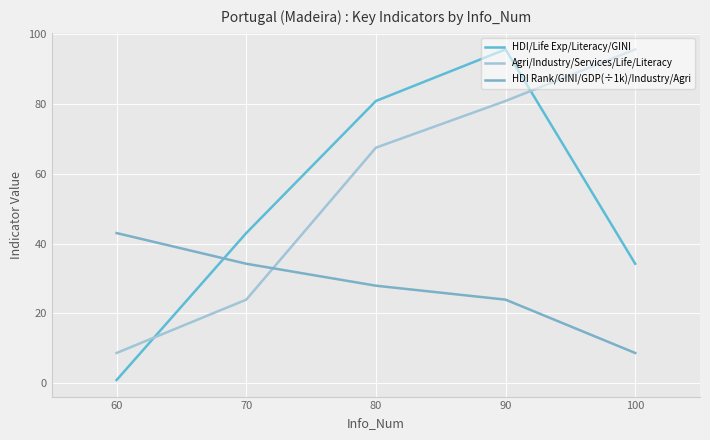

What is the difference between the maximum and minimum values in the HDI/Life Exp/Literacy/GINI series?

94.9